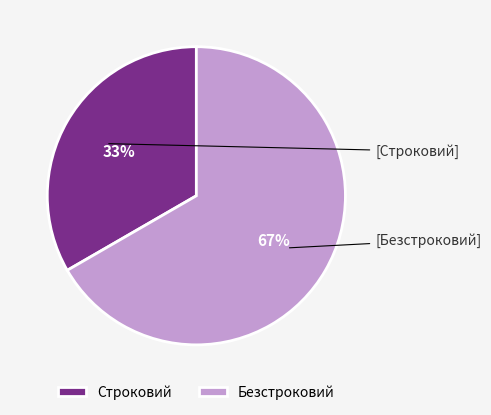

The Строковий slice represents 33% of the pie. True or false?

True